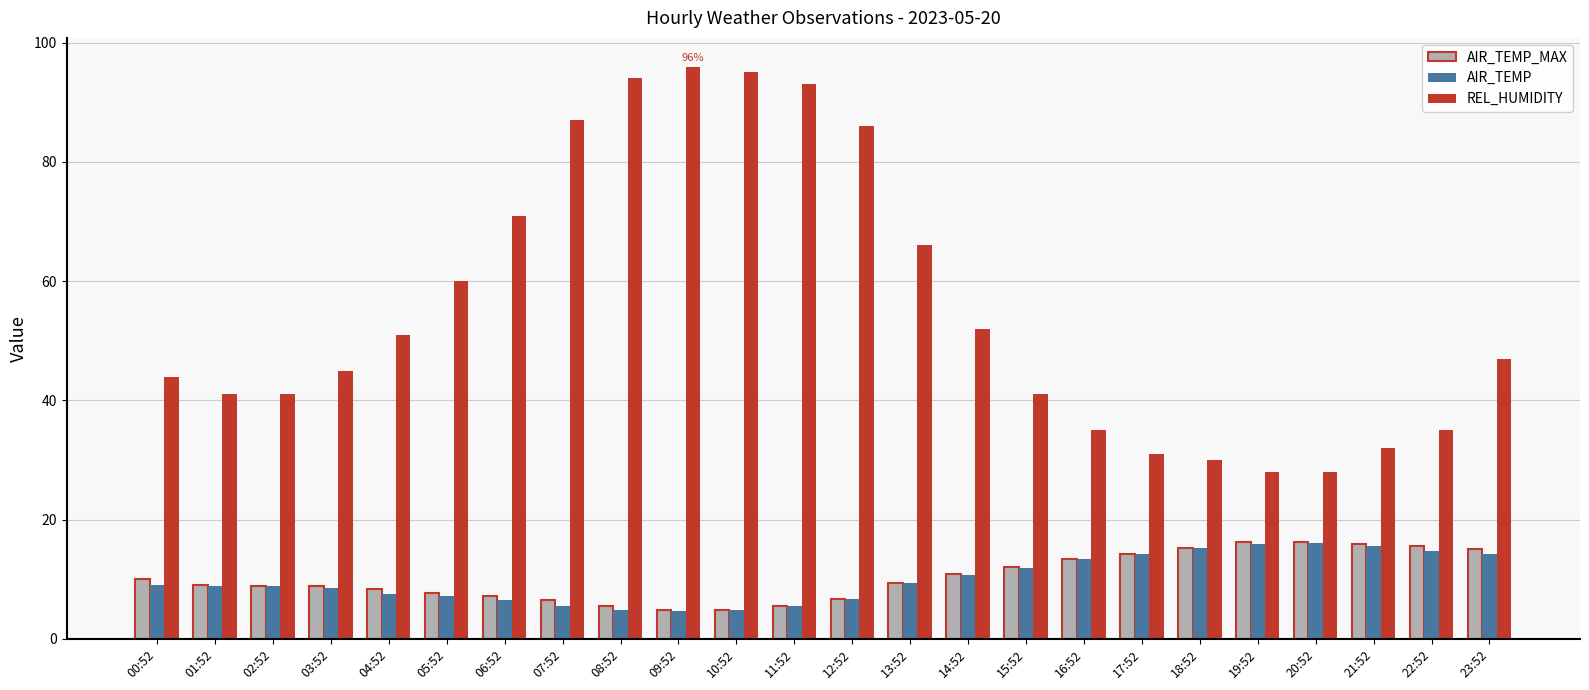

Which series changed the most between 18:52 and 23:52?

REL_HUMIDITY